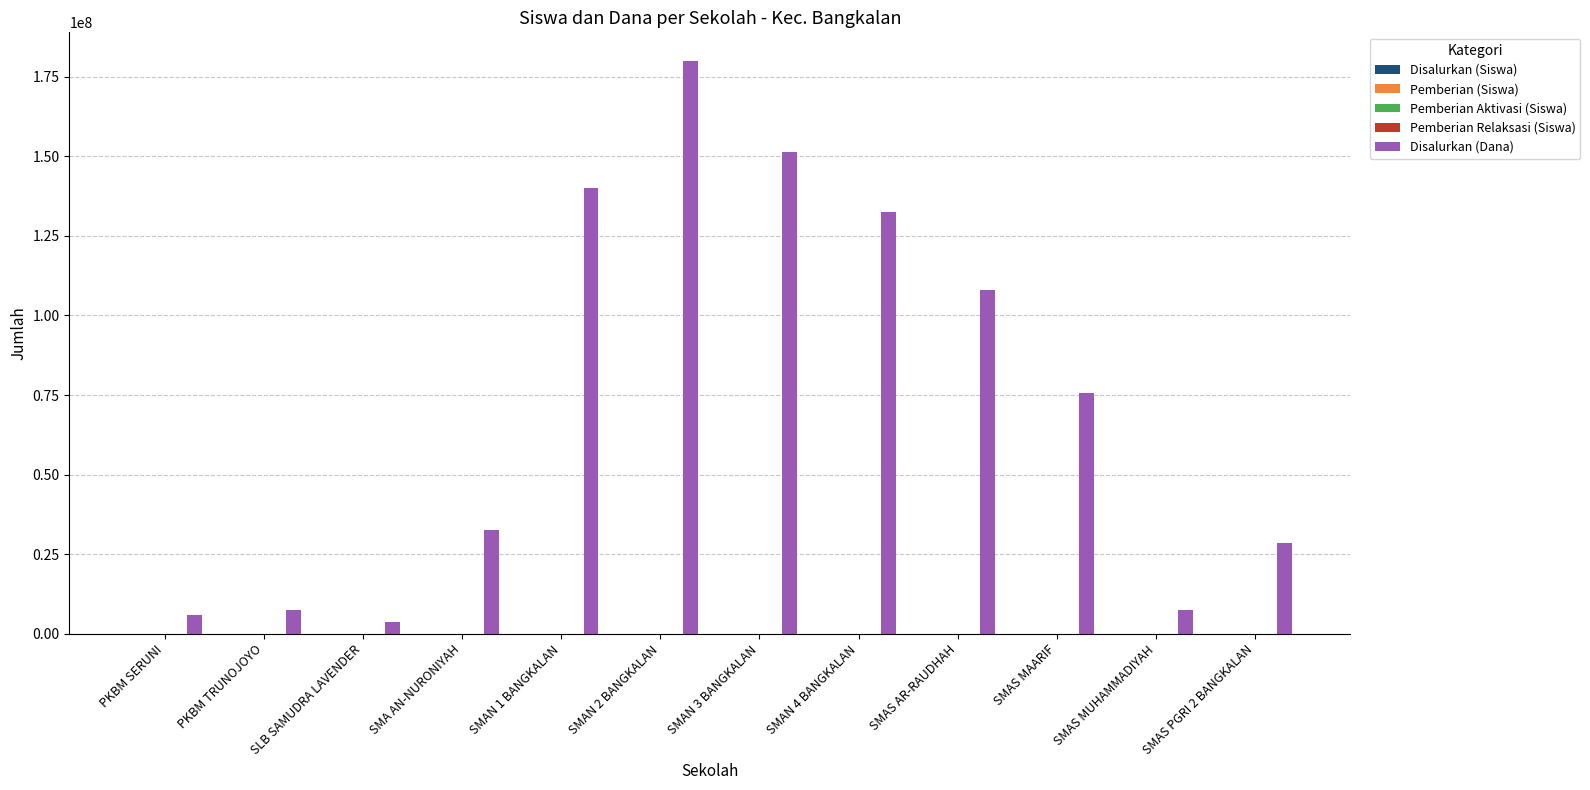

What is the total value across all series at SMAS MUHAMMADIYAH?

7500018